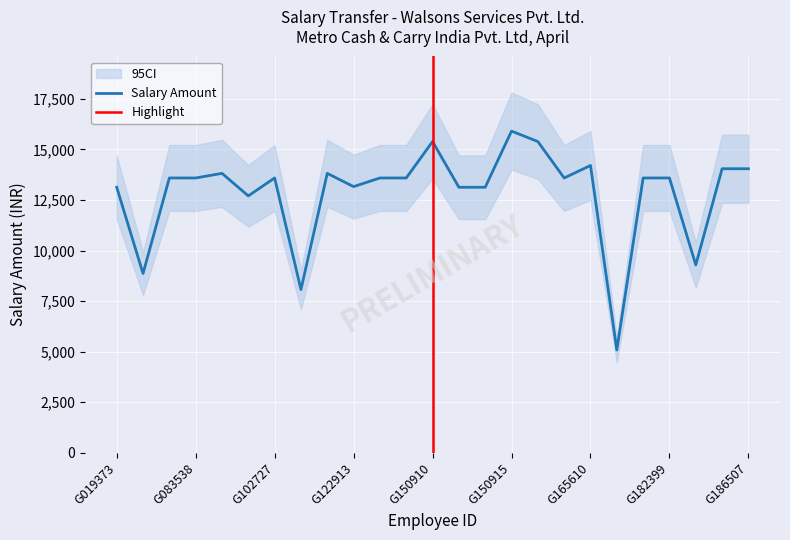

Is this an area chart (filled region under the line)?

No